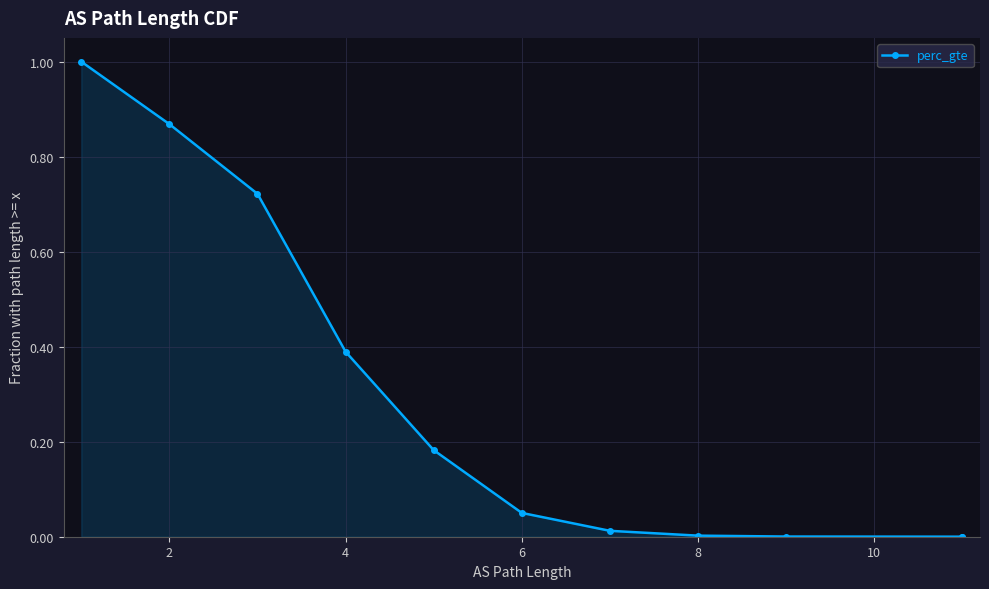

True or false: the data shows 0.4 at 10.

False